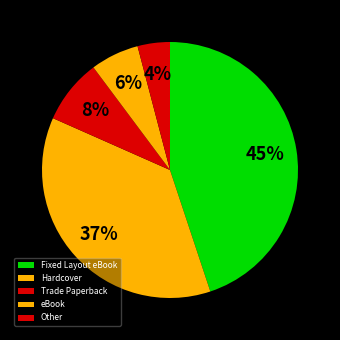

How many segments does this pie chart have?

5